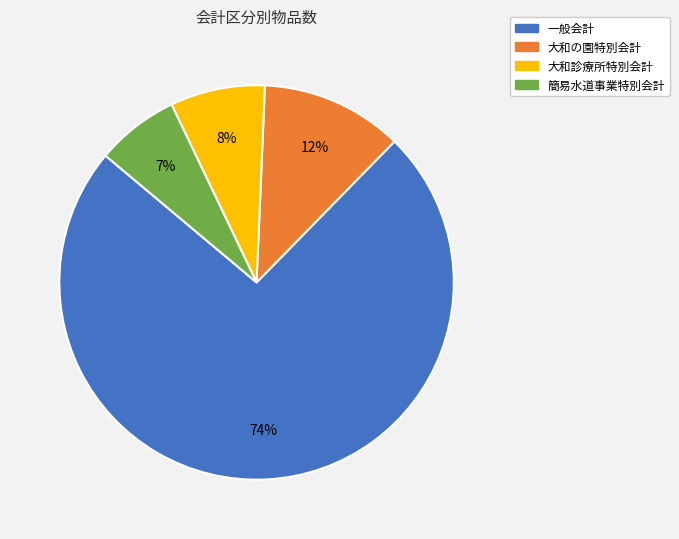

What is the ratio of the value at 大和の園特別会計 to the value at 大和診療所特別会計?

1.5